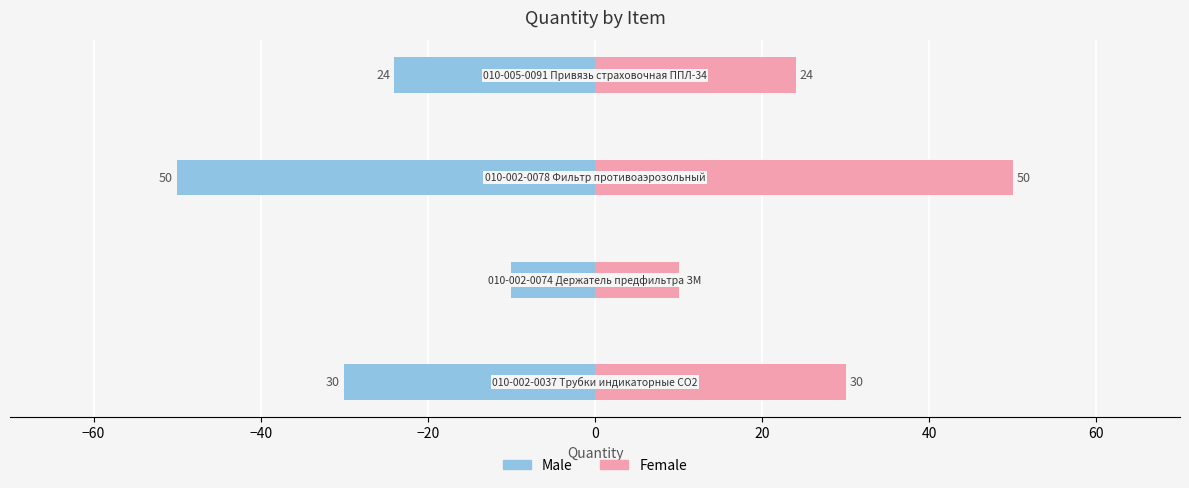

What are all the series names shown in the legend?

Male, Female